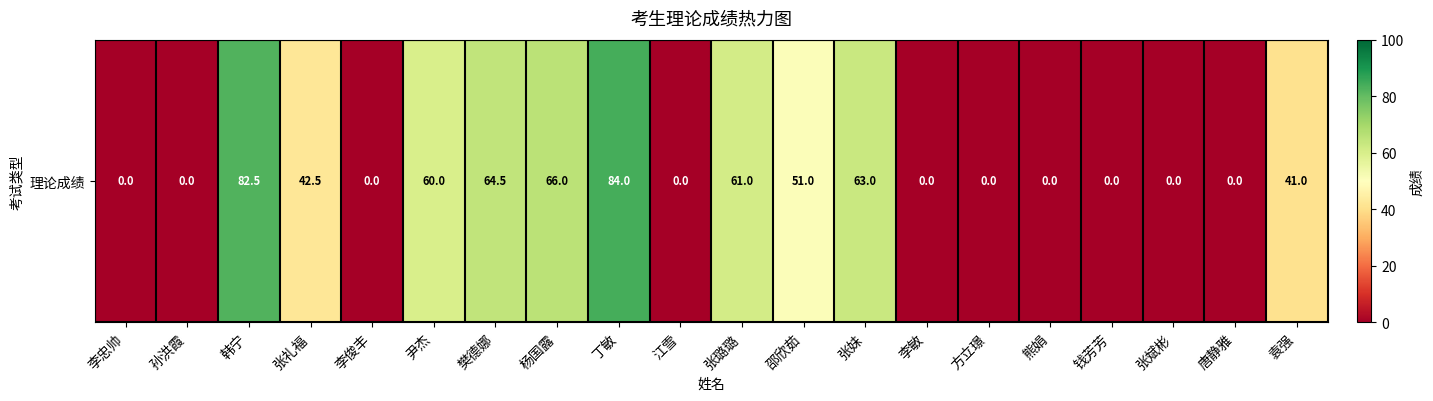

Reading left to right, what are all the values shown in this chart?

0.0	0.0	82.5	42.5	0.0	60.0	64.5	66.0	84.0	0.0	61.0	51.0	63.0	0.0	0.0	0.0	0.0	0.0	0.0	41.0